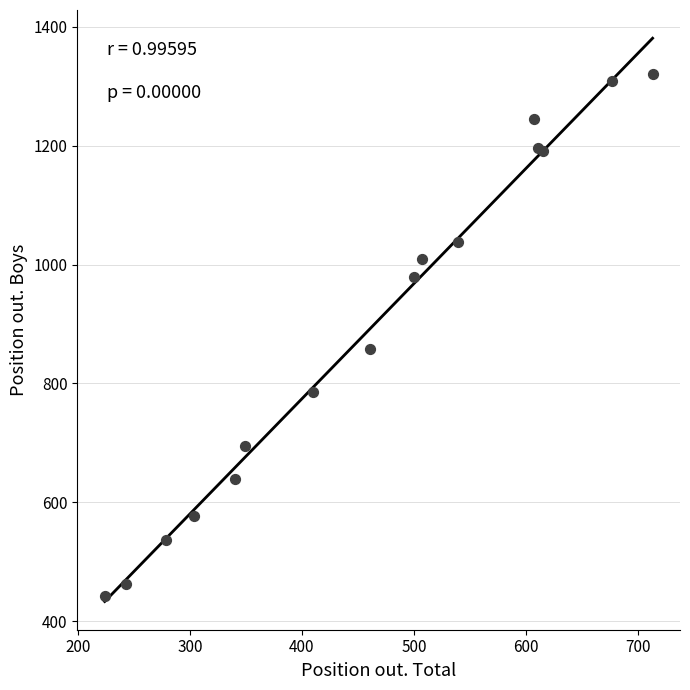

What Y value in the scatter plot is closest to 881?

858